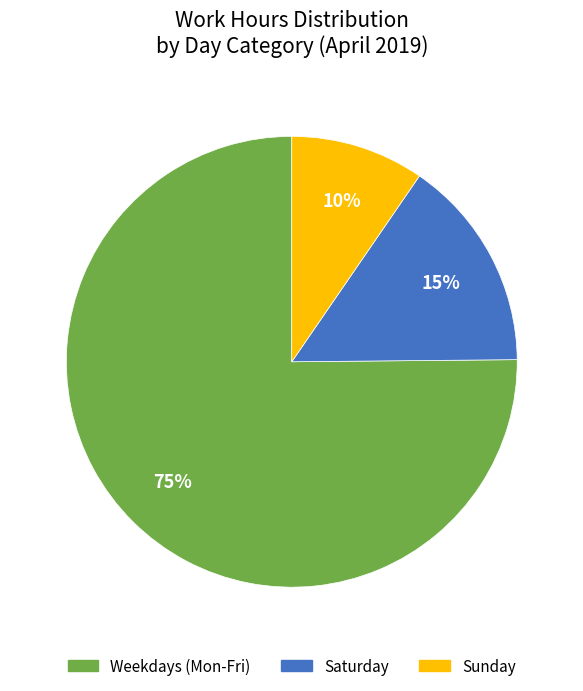

Do Saturday and Sunday together represent more than half of the pie?

No